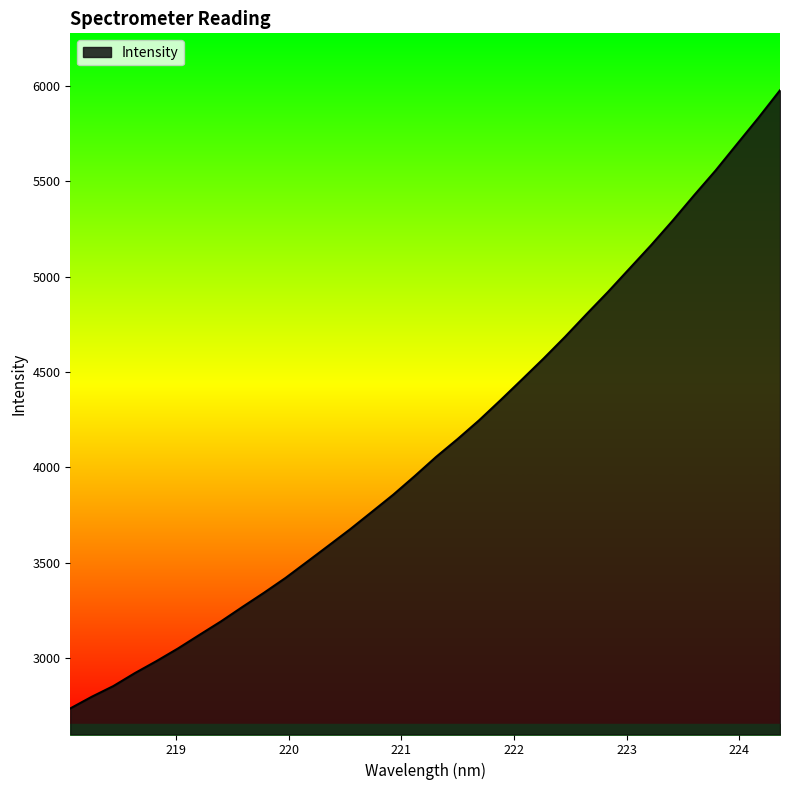

What is the smallest value displayed?

2734.7